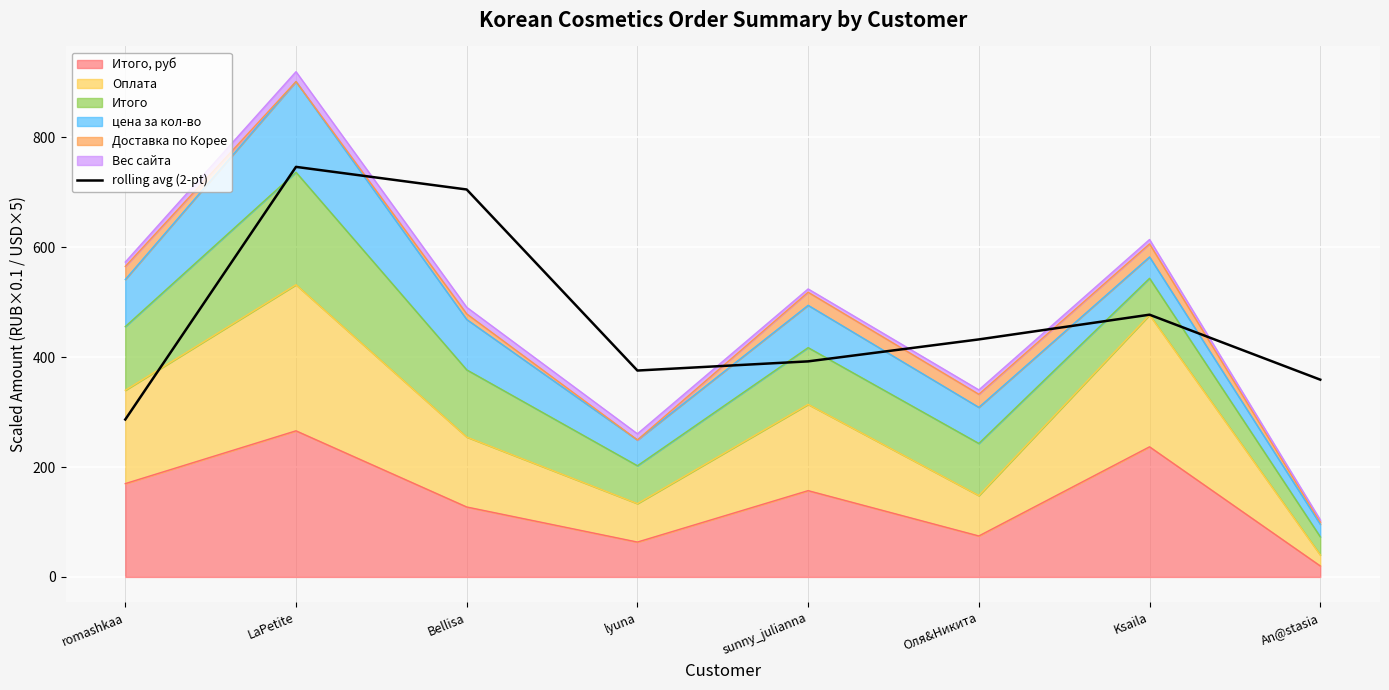

Between LaPetite and Оля&Никита, which is larger?

LaPetite